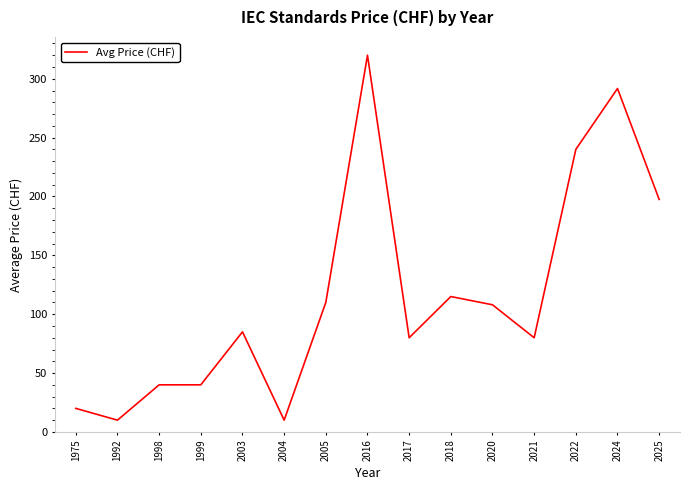

What is the difference between the values at 2021 and 1992?

70.0